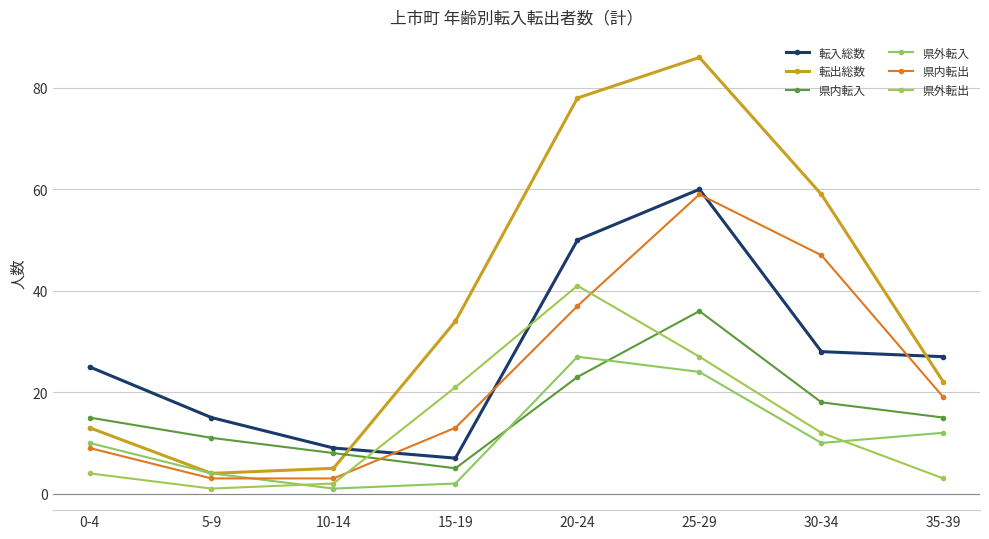

At which label is 県外転入 closest to 14?

35-39